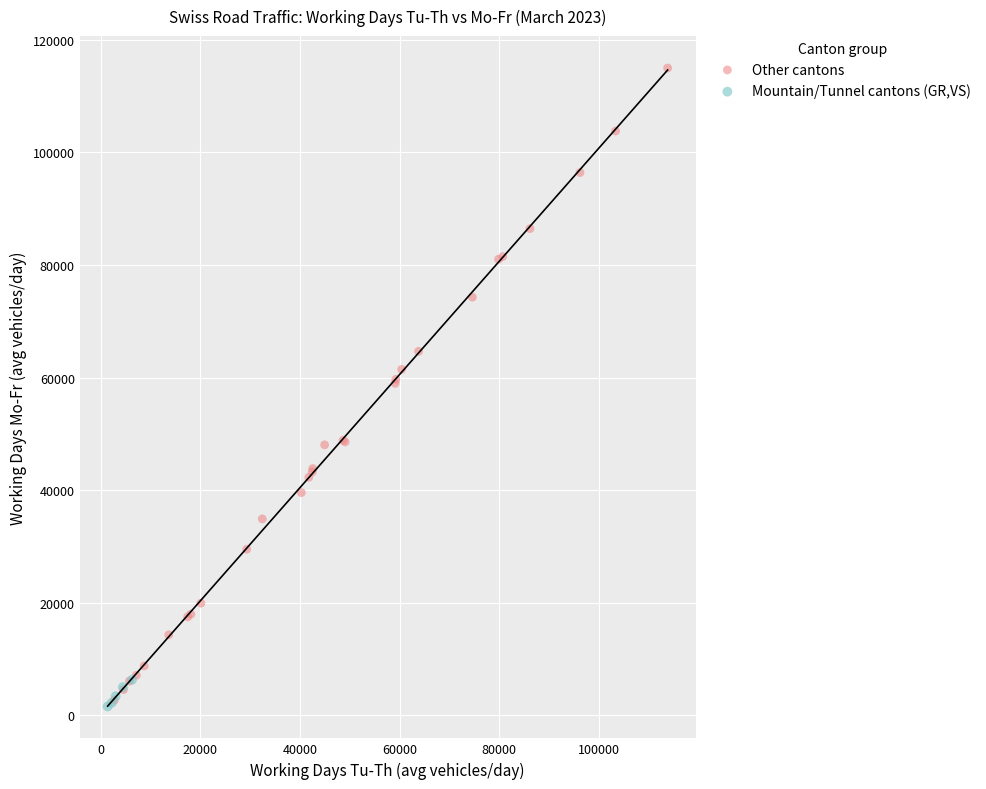

What are all the series names shown in the legend?

Other cantons, Mountain/Tunnel cantons (GR,VS)